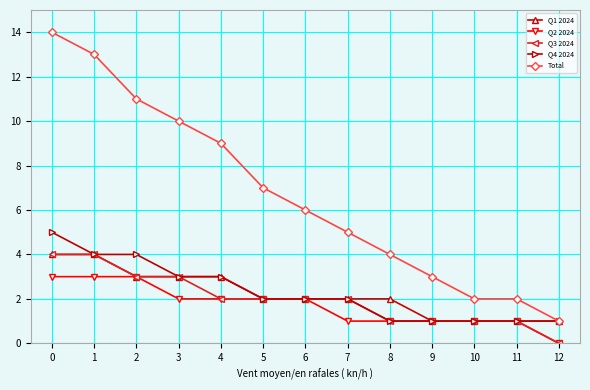

How many series are shown in this chart?

5